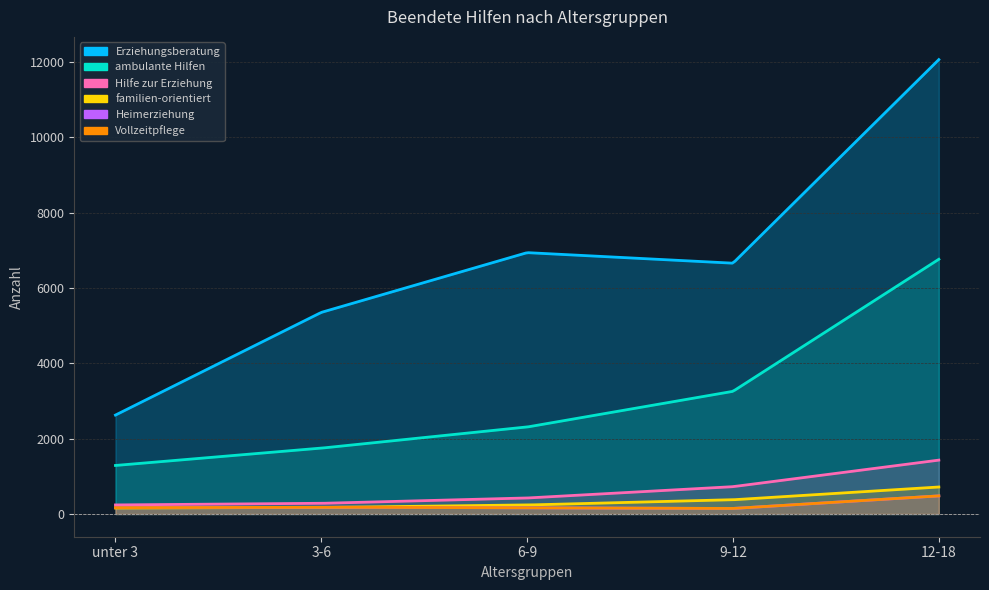

What is the lowest value of the ambulante Hilfen series?

1289